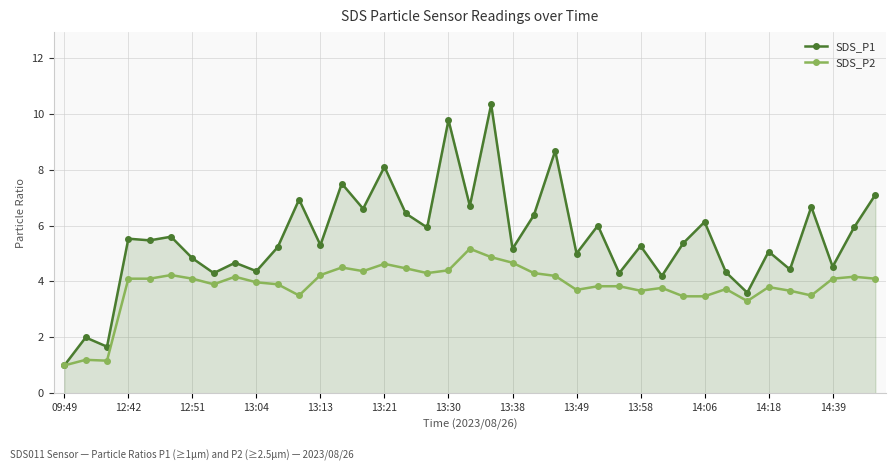

True or false: SDS_P2 has more than 1 interior local peaks.

True